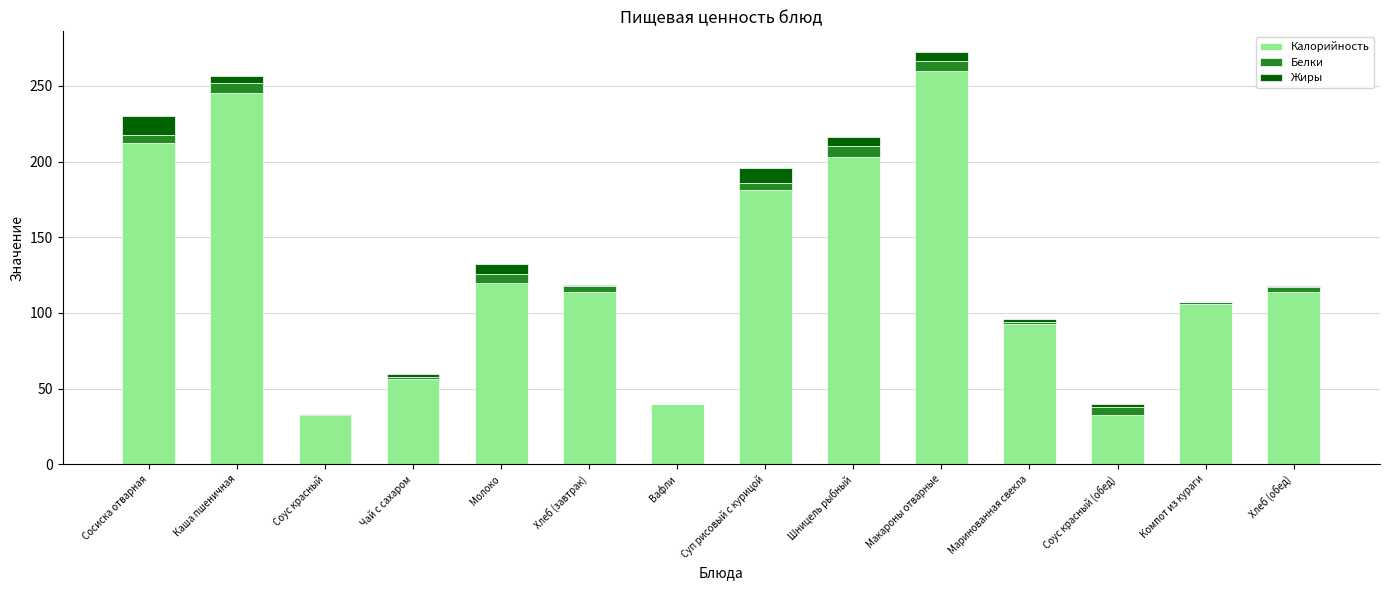

True or false: Калорийность has a value of 181.0 at Суп рисовый с курицой.

True